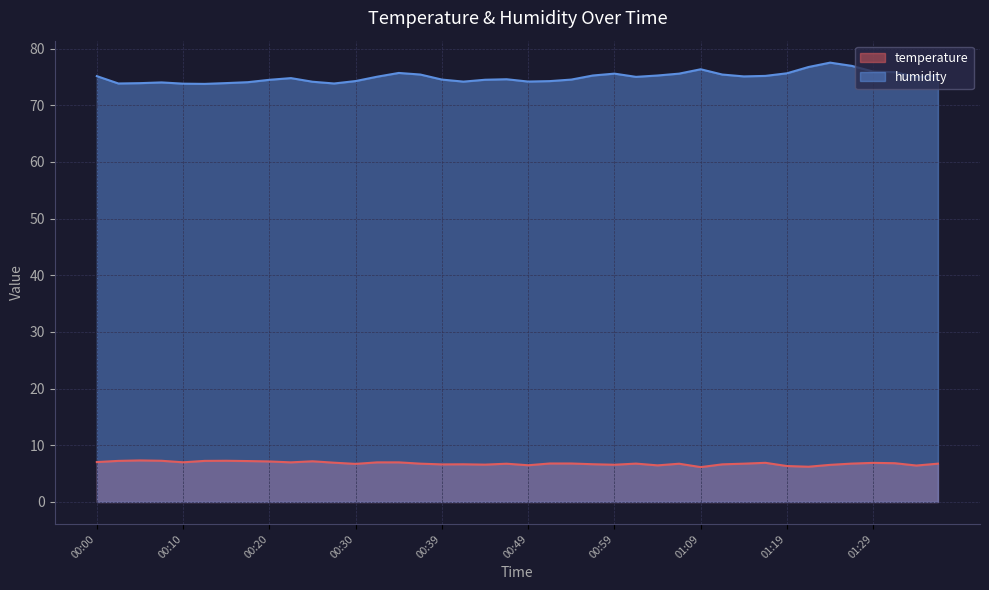

The temperature series shows 6.5 at 00:49. True or false?

True